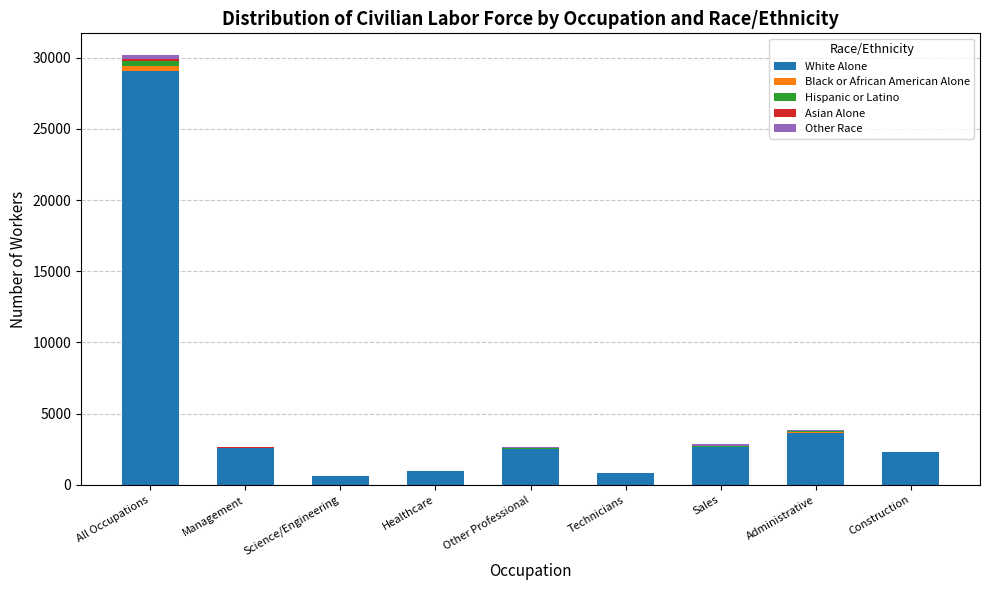

At which category is the sum across all series the highest?

All Occupations